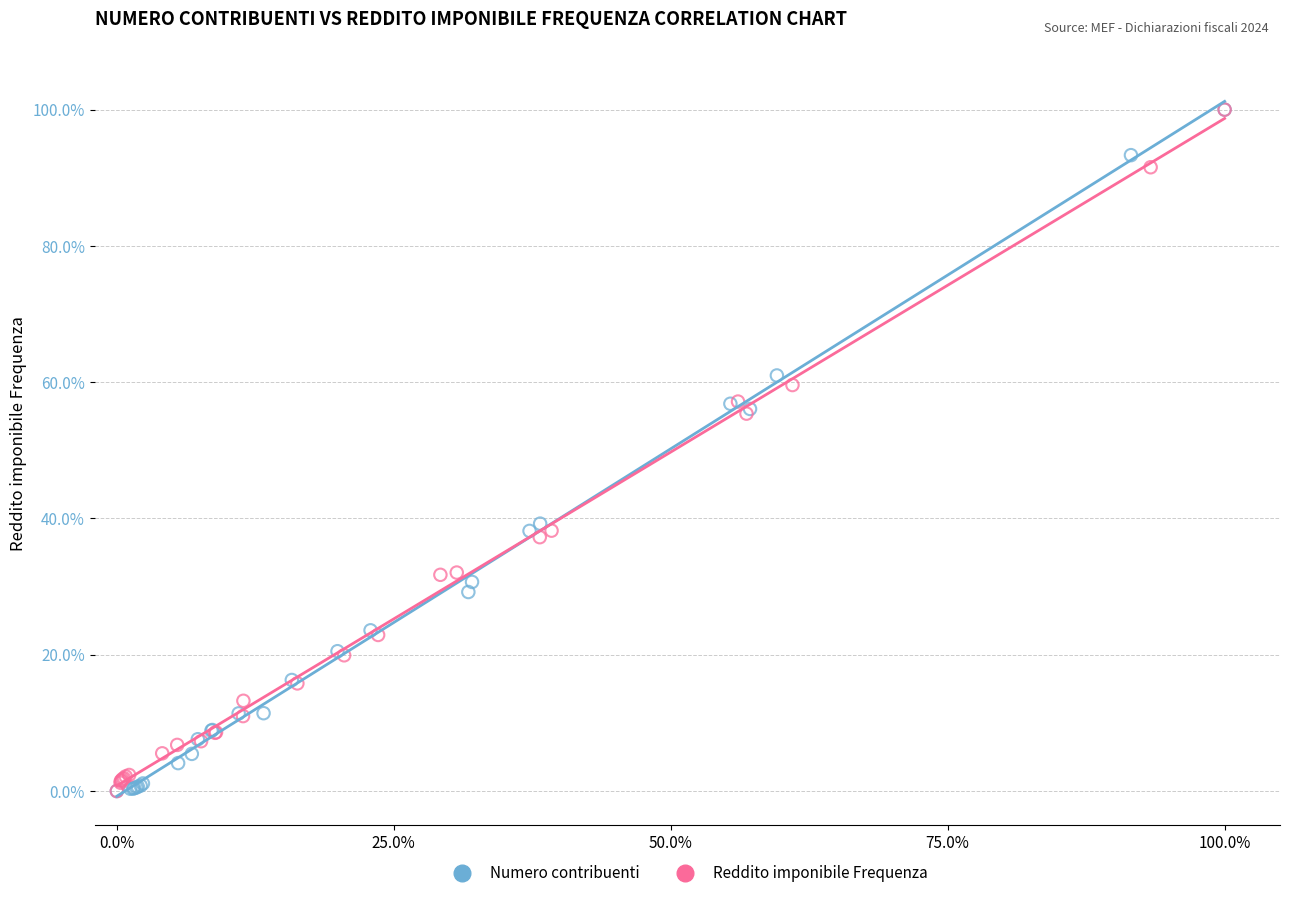

What are all the series names shown in the legend?

Numero contribuenti, Reddito imponibile Frequenza